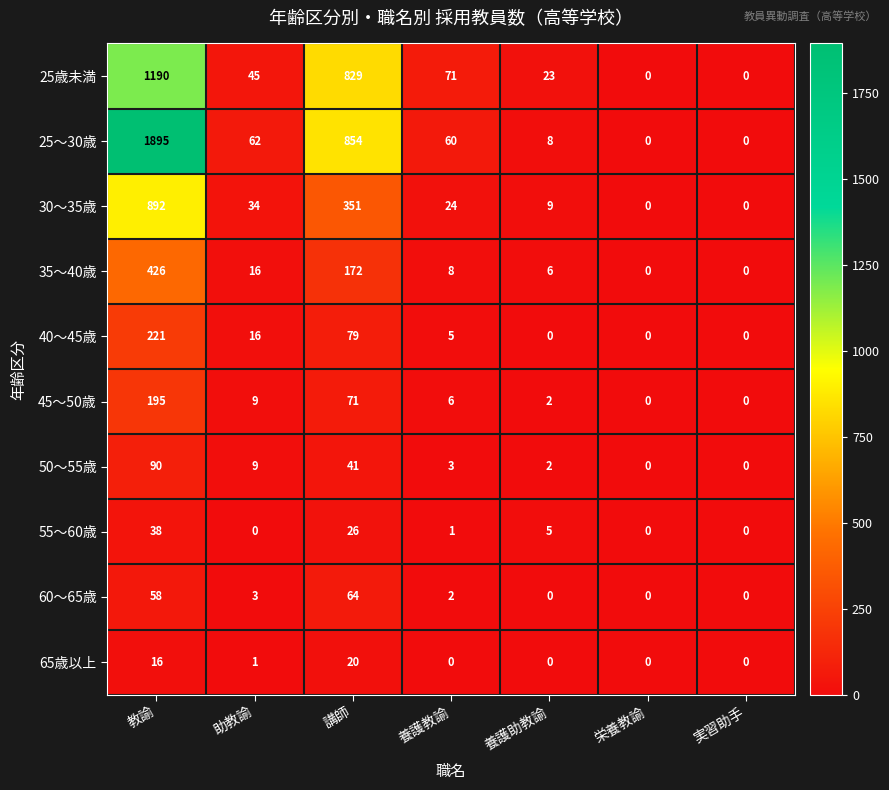

What is the total value across all series at 助教諭?

195